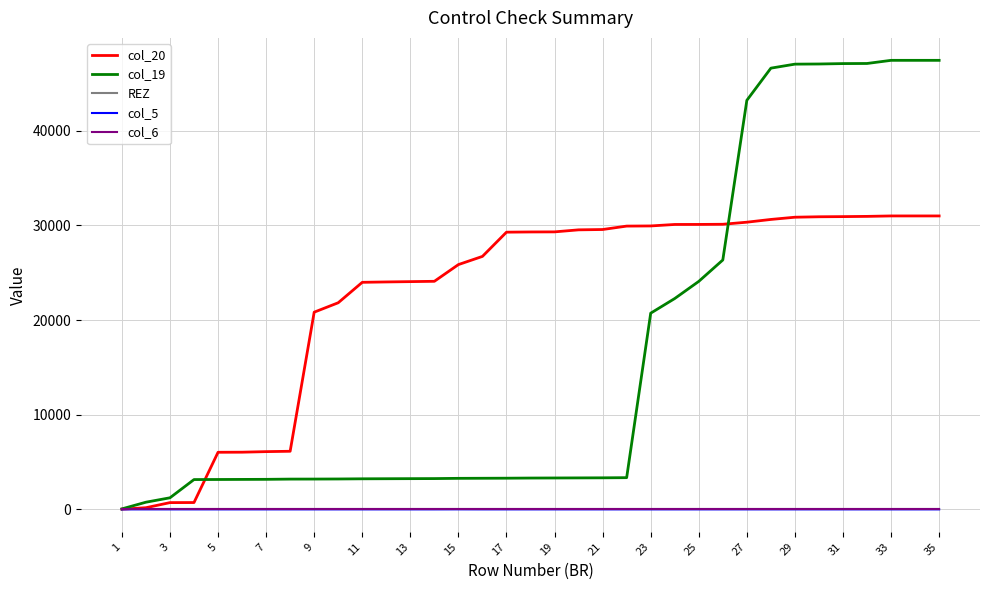

Reading left to right, what are all the values shown in this chart?

col_20: 19	174	713	721	6031	6040	6099	6138	20833	21828	23987	24027	24060	24094	25860	26725	29285	29308	29316	29531	29566	29927	29943	30099	30103	30120	30339	30630	30865	30912	30929	30953	31000	31000	31000
col_19: 51	756	1222	3148	3156	3164	3172	3197	3201	3210	3228	3236	3244	3252	3277	3285	3293	3308	3316	3324	3332	3349	20727	22275	24086	26346	43214	46614	47037	47053	47096	47107	47439	47439	47439
REZ: 0	0	0	0	0	0	0	0	0	0	0	0	0	0	0	0	0	0	0	0	0	0	0	0	0	0	0	0	0	0	0	0	0	0	0
col_5: 0	0	0	0	0	0	0	0	0	0	0	0	0	0	4	0	0	0	0	0	0	0	0	0	0	0	0	0	0	0	0	0	0	0	0
col_6: 0	0	0	0	0	0	0	0	0	0	0	0	0	0	0	0	0	0	0	0	0	0	0	0	0	0	0	0	0	0	0	0	0	0	0